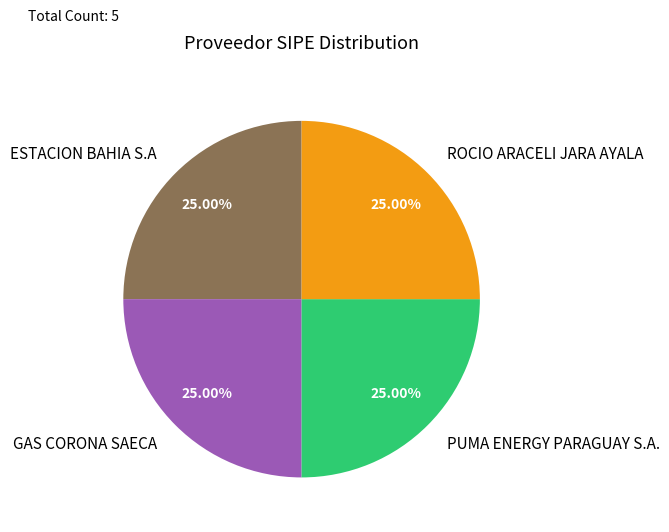

What percentage is the GAS CORONA SAECA slice, to the nearest percent?

25%